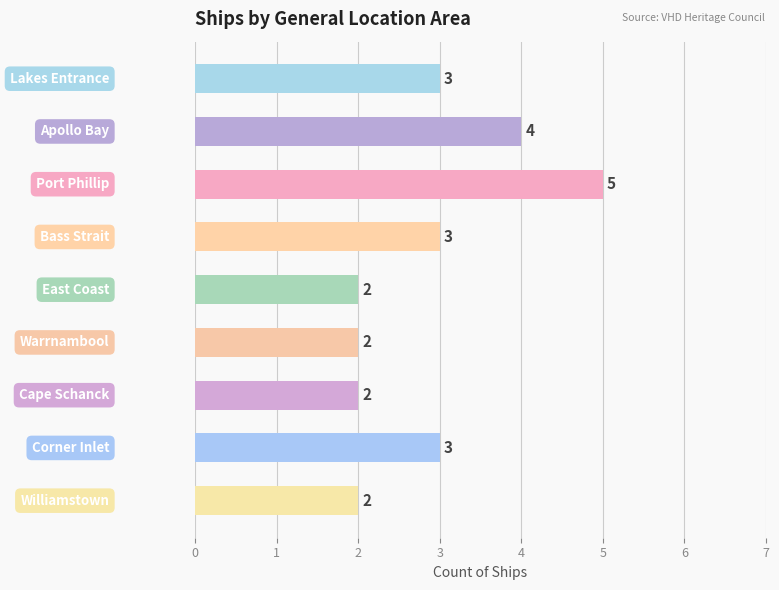

How many values are between 2 and 3?

7